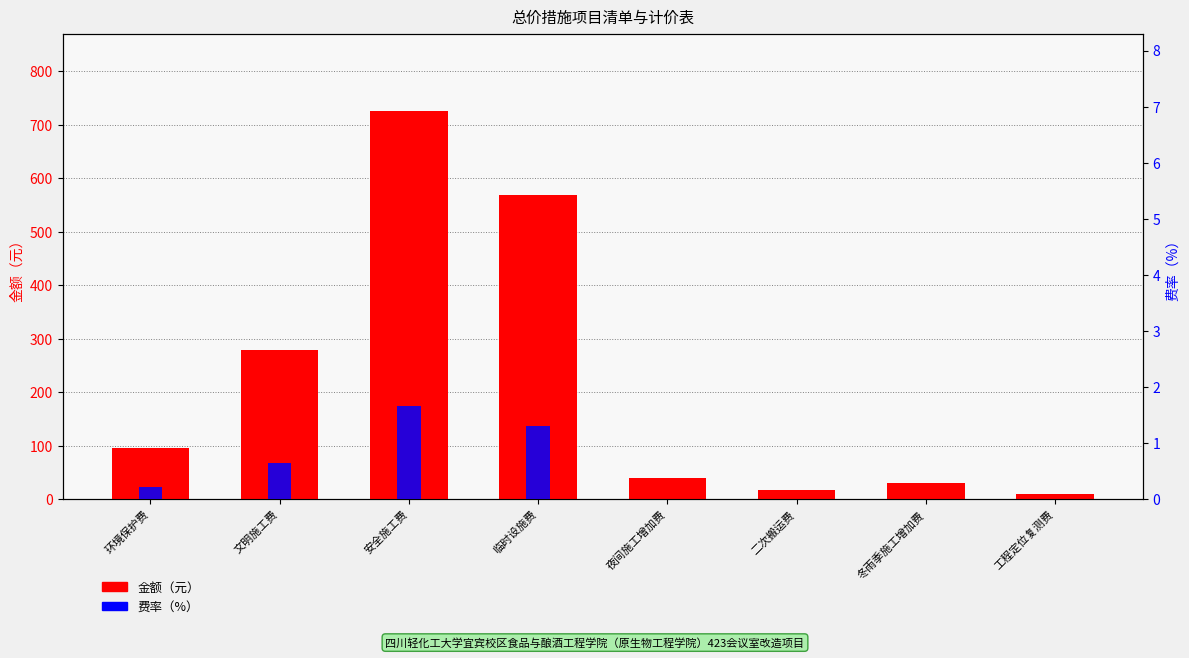

Is it true that 金额（元） equals 725.1 at 安全施工费?

True